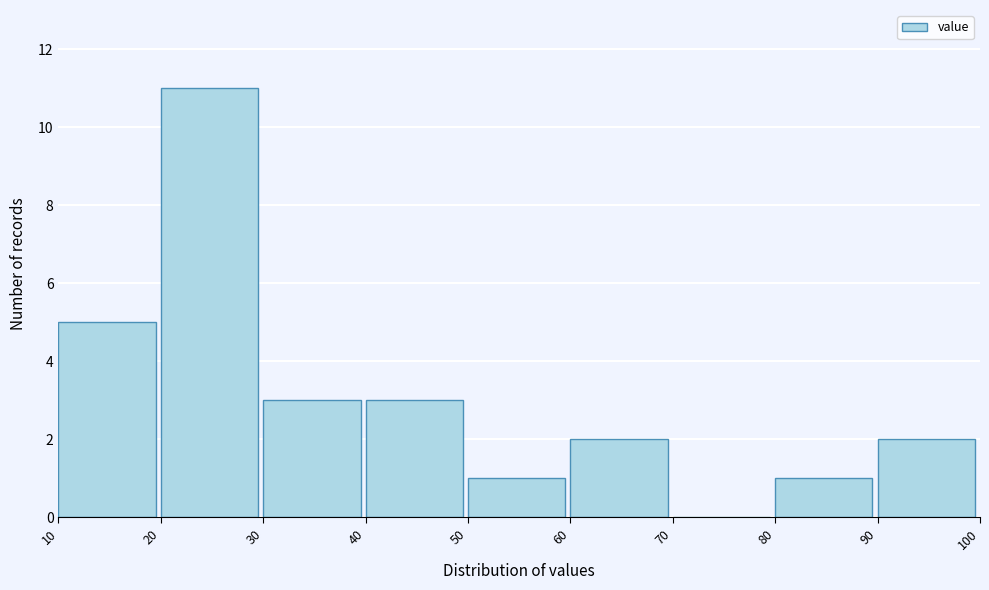

Which range on the x-axis has the tallest bar?

20 to 30